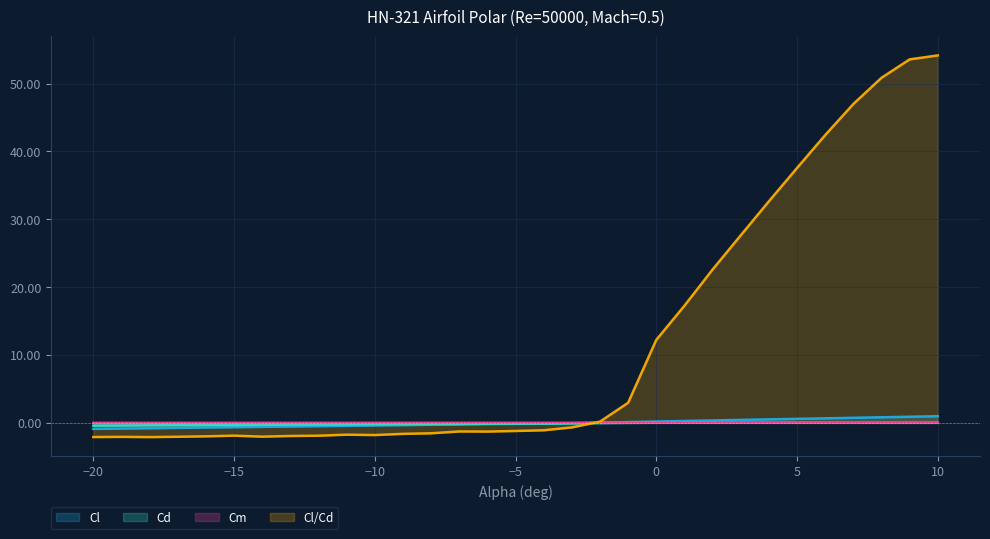

What is the value of the Cl/Cd point at the 21st from the left?

12.2